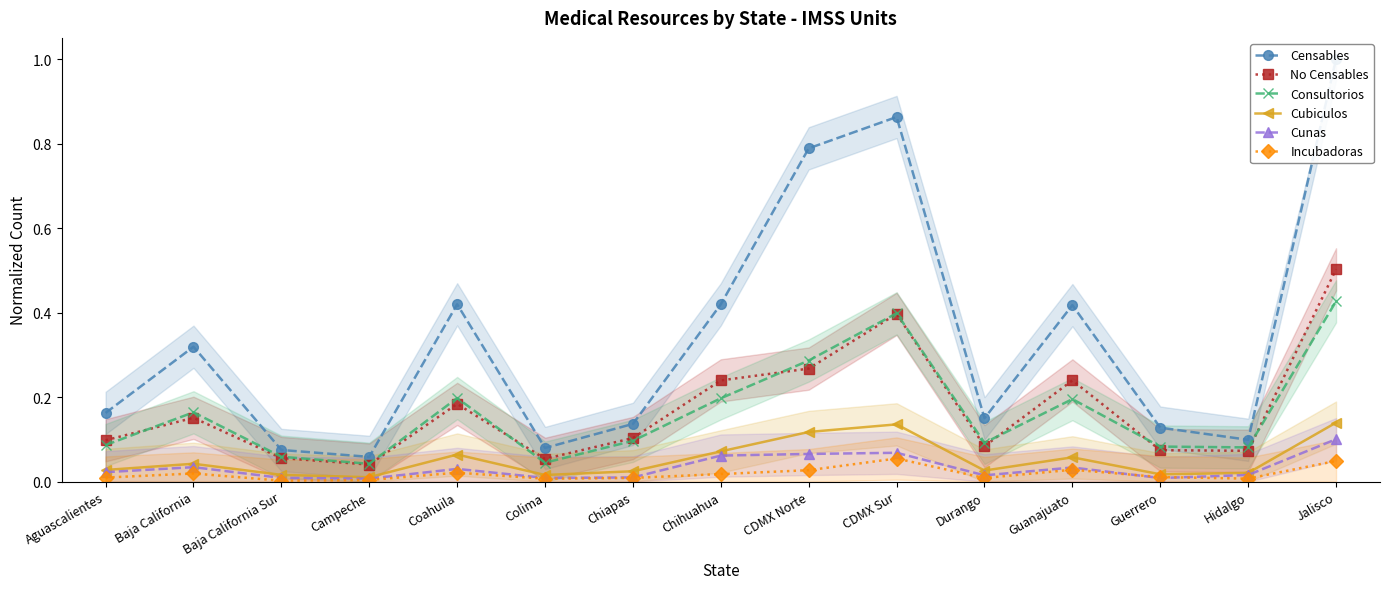

Reading left to right, what are all the values shown in this chart?

Censables: Aguascalientes=0.2	Baja California=0.3	Baja California Sur=0.1	Campeche=0.1	Coahuila=0.4	Colima=0.1	Chiapas=0.1	Chihuahua=0.4	CDMX Norte=0.8	CDMX Sur=0.9	Durango=0.1	Guanajuato=0.4	Guerrero=0.1	Hidalgo=0.1	Jalisco=1.0
No Censables: Aguascalientes=0.1	Baja California=0.2	Baja California Sur=0.1	Campeche=0.0	Coahuila=0.2	Colima=0.1	Chiapas=0.1	Chihuahua=0.2	CDMX Norte=0.3	CDMX Sur=0.4	Durango=0.1	Guanajuato=0.2	Guerrero=0.1	Hidalgo=0.1	Jalisco=0.5
Consultorios: Aguascalientes=0.1	Baja California=0.2	Baja California Sur=0.1	Campeche=0.0	Coahuila=0.2	Colima=0.0	Chiapas=0.1	Chihuahua=0.2	CDMX Norte=0.3	CDMX Sur=0.4	Durango=0.1	Guanajuato=0.2	Guerrero=0.1	Hidalgo=0.1	Jalisco=0.4
Cubiculos: Aguascalientes=0.0	Baja California=0.0	Baja California Sur=0.0	Campeche=0.0	Coahuila=0.1	Colima=0.0	Chiapas=0.0	Chihuahua=0.1	CDMX Norte=0.1	CDMX Sur=0.1	Durango=0.0	Guanajuato=0.1	Guerrero=0.0	Hidalgo=0.0	Jalisco=0.1
Cunas: Aguascalientes=0.0	Baja California=0.0	Baja California Sur=0.0	Campeche=0.0	Coahuila=0.0	Colima=0.0	Chiapas=0.0	Chihuahua=0.1	CDMX Norte=0.1	CDMX Sur=0.1	Durango=0.0	Guanajuato=0.0	Guerrero=0.0	Hidalgo=0.0	Jalisco=0.1
Incubadoras: Aguascalientes=0.0	Baja California=0.0	Baja California Sur=0.0	Campeche=0.0	Coahuila=0.0	Colima=0.0	Chiapas=0.0	Chihuahua=0.0	CDMX Norte=0.0	CDMX Sur=0.1	Durango=0.0	Guanajuato=0.0	Guerrero=0.0	Hidalgo=0.0	Jalisco=0.0